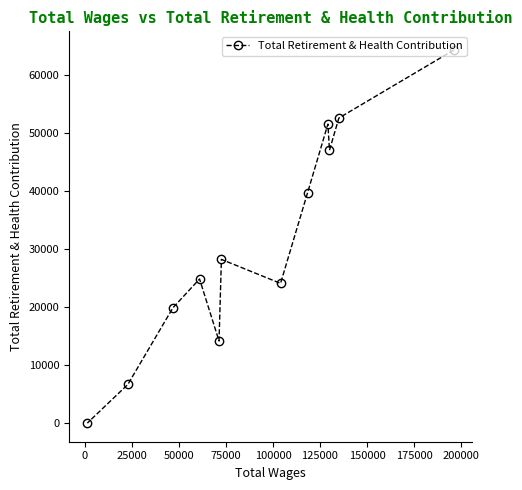

What is the difference between the maximum and minimum values?

64276